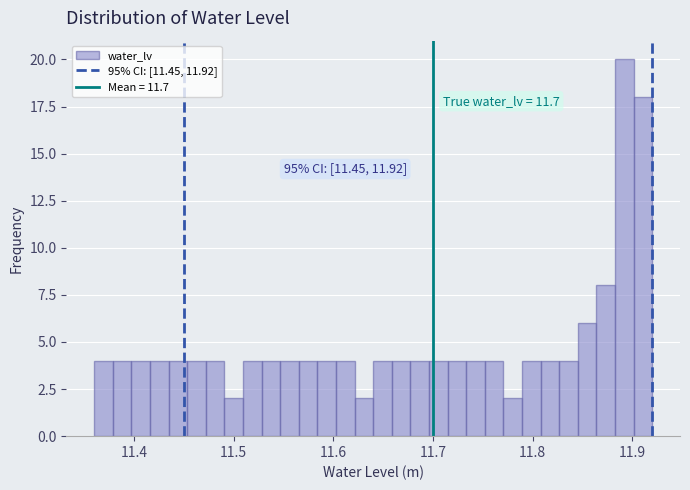

Read against the x-axis, roughly where is the centre of the tallest bar?

11.89